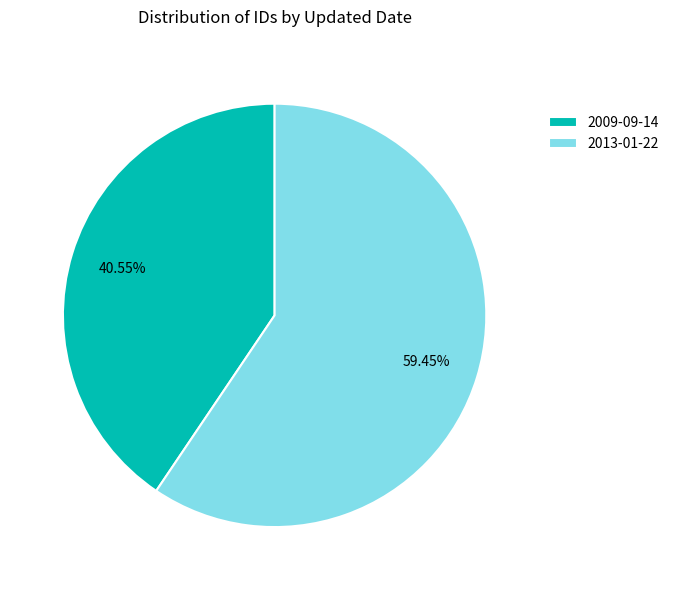

What is the largest slice in the pie chart?

2013-01-22